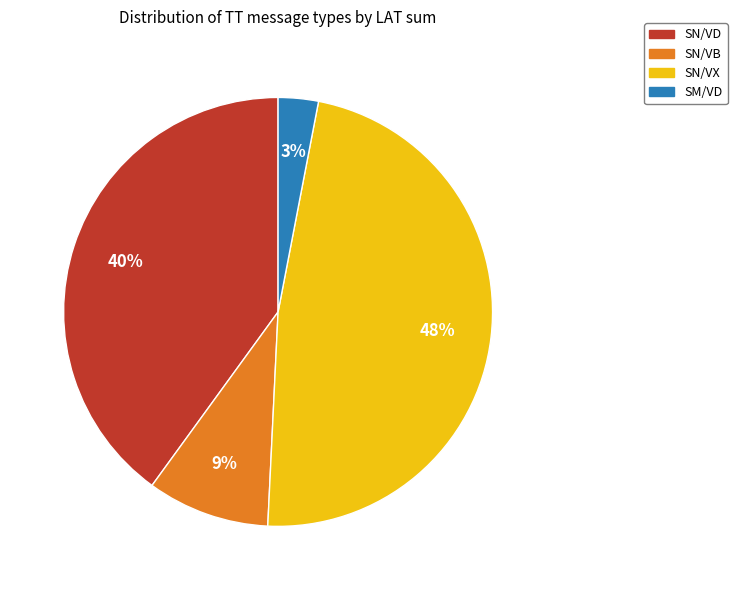

To the nearest percent, what is the difference between the largest and smallest slice percentages?

45%